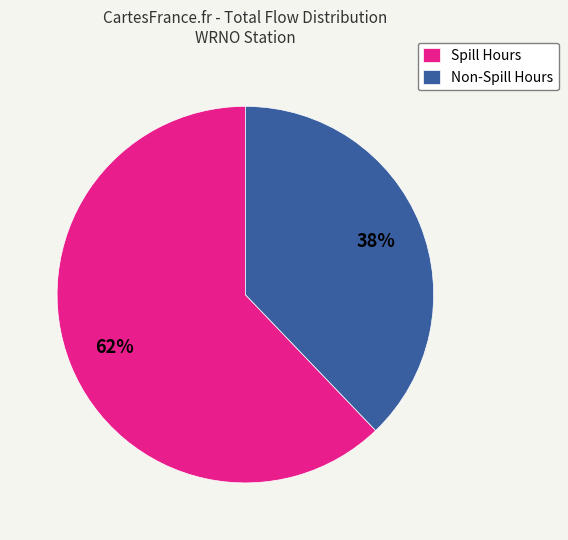

The Non-Spill Hours slice represents 38% of the pie. True or false?

True